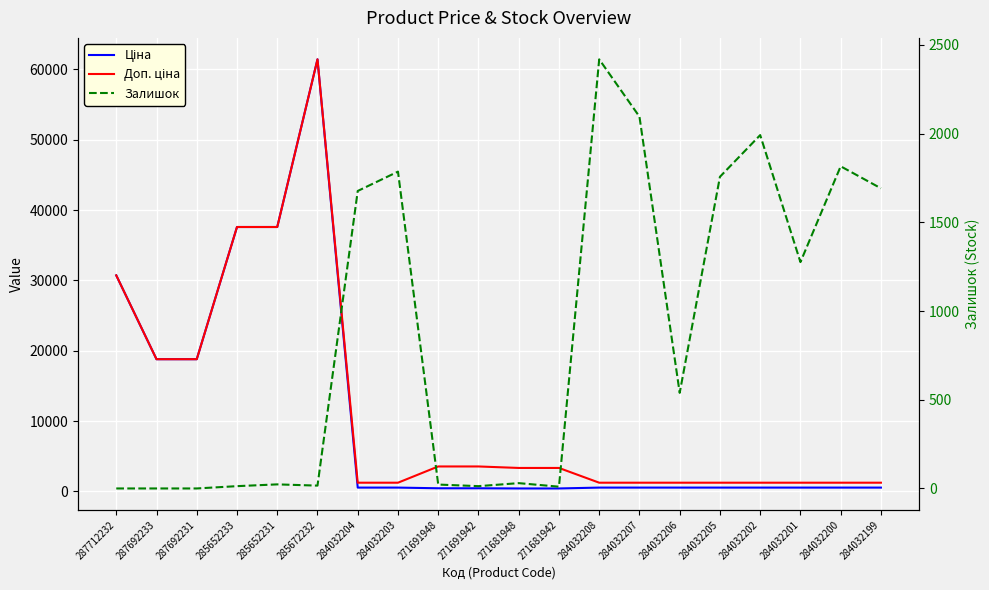

Is it true that Ціна equals 539.0 at 284032204?

True